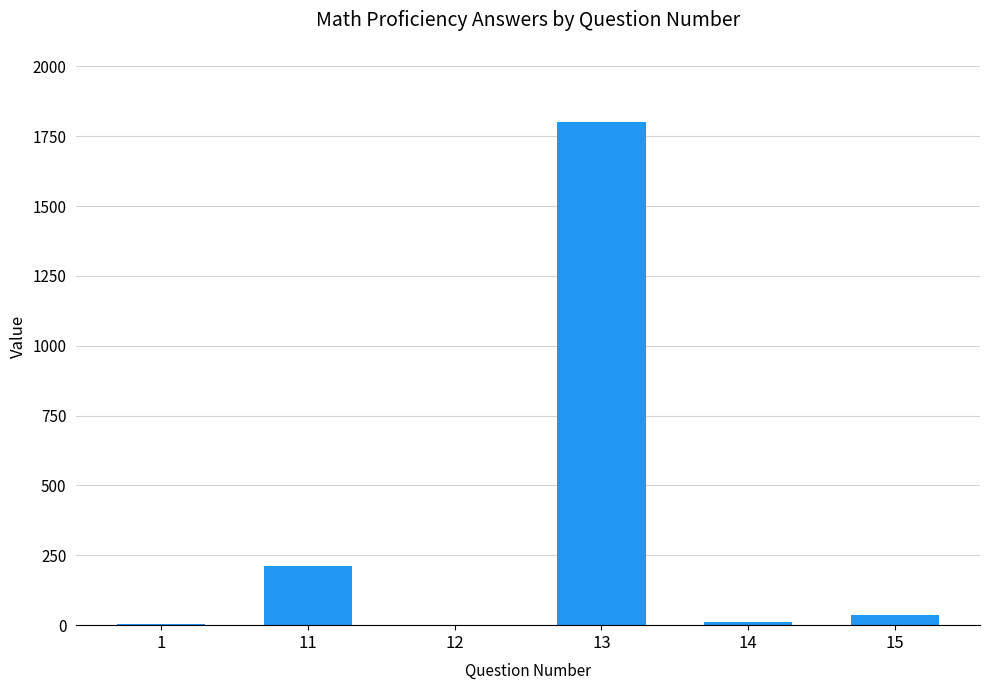

Where does the data first go above 37?

11